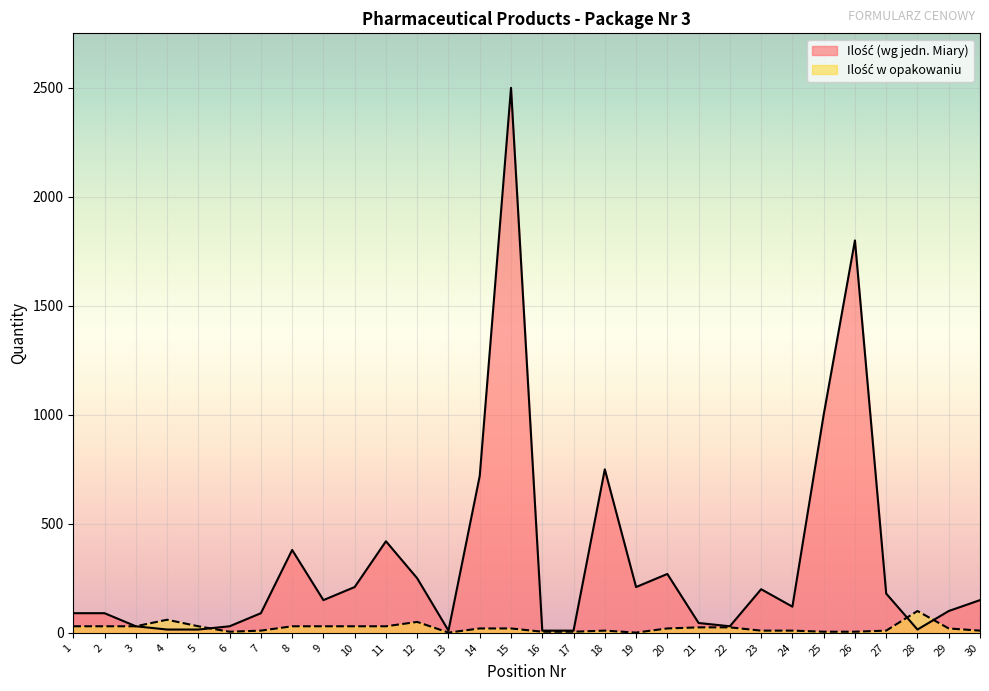

Count the number of data series in this chart.

2